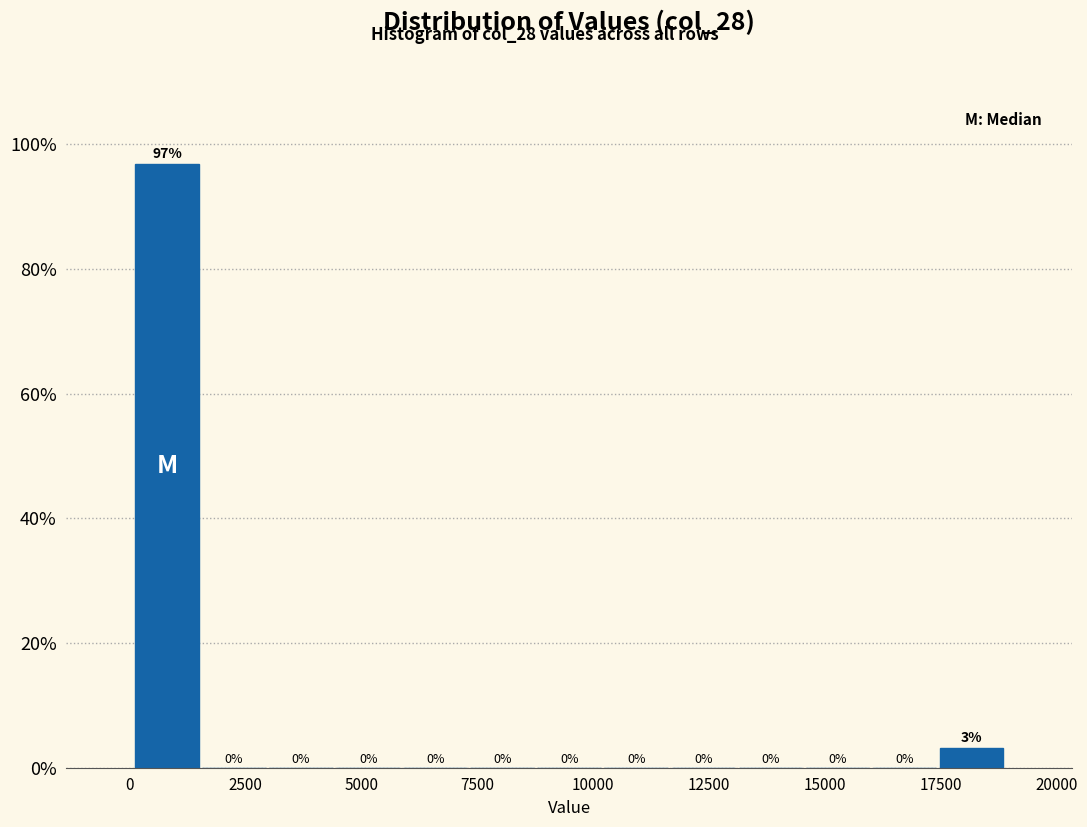

Around what value on the x-axis is the tallest bar? Give the approximate position of its centre, as read against the axis.

1000